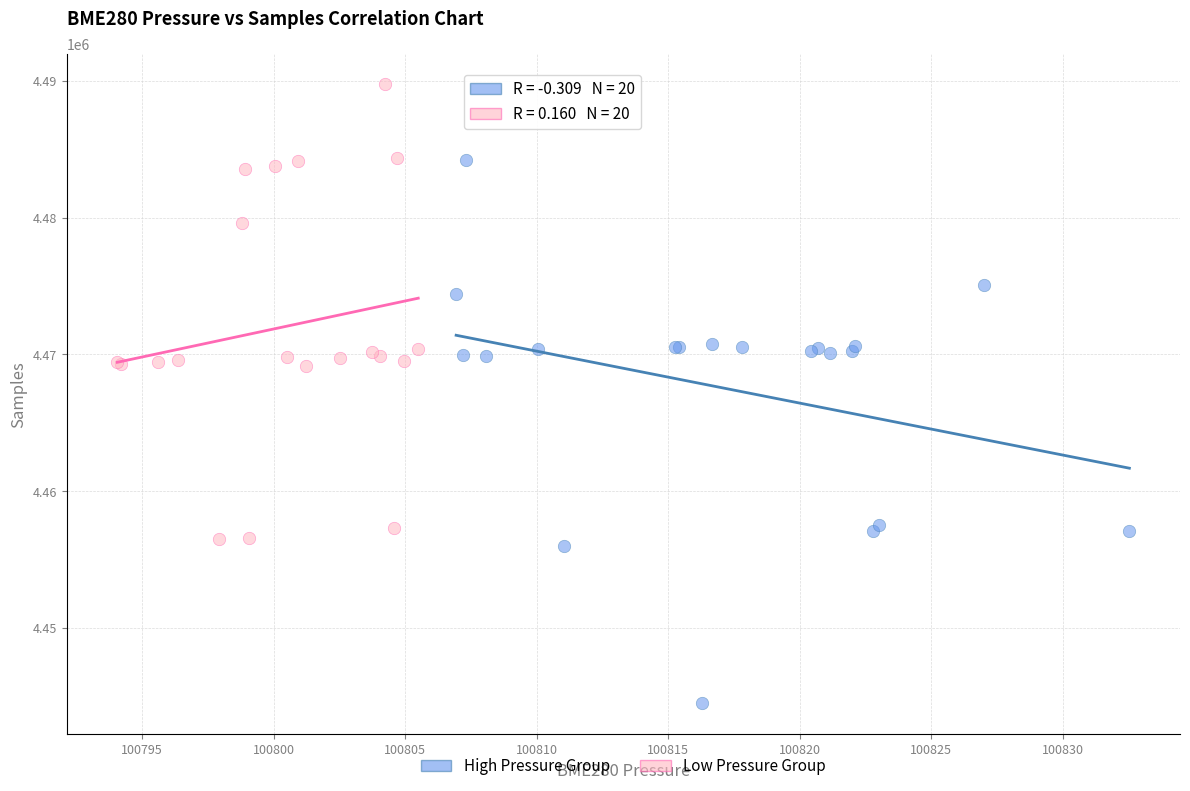

What are all the series names shown in the legend?

High Pressure Group, Low Pressure Group